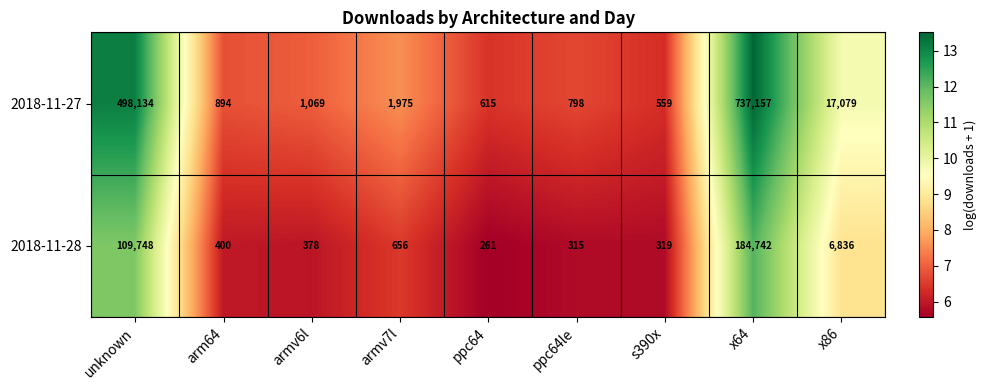

List the series in order of their peak value, lowest first.

2018-11-28, 2018-11-27